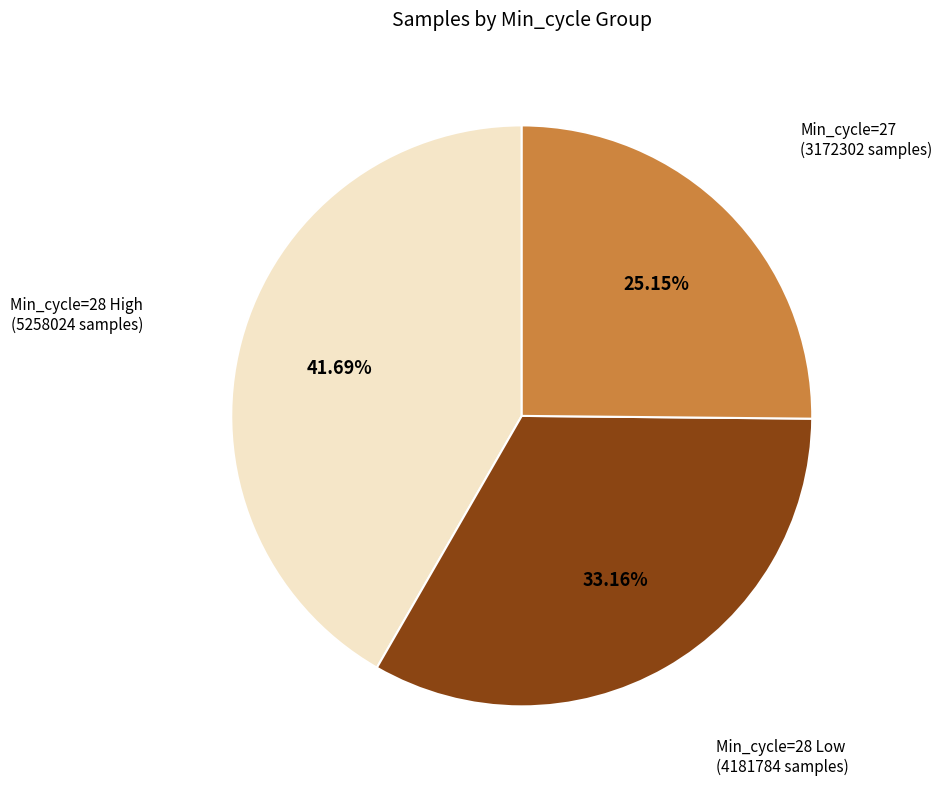

Is there a majority slice in this chart?

No